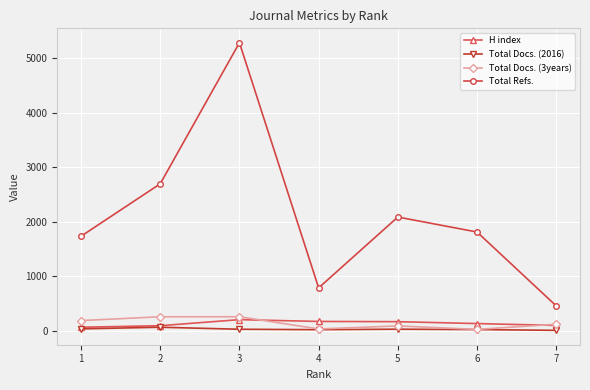

The value of H index at 3 is 206. True or false?

True